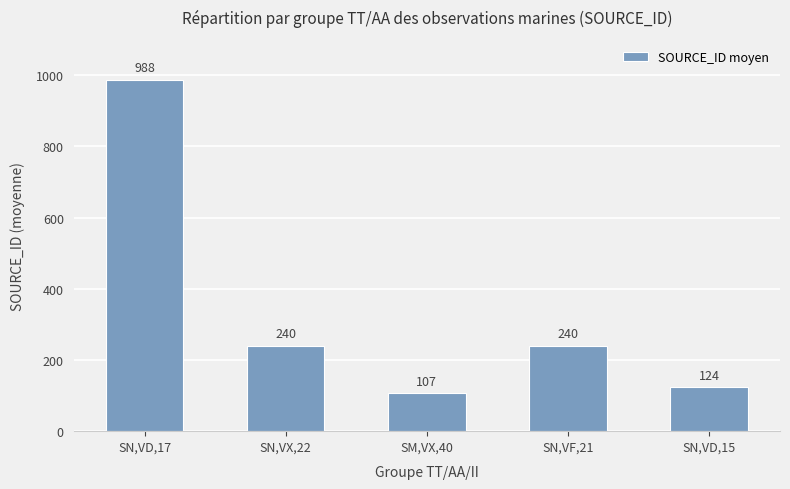

Reading left to right, list all the values displayed in this chart.

SN,VD,17=988	SN,VX,22=240	SM,VX,40=107	SN,VF,21=240	SN,VD,15=124